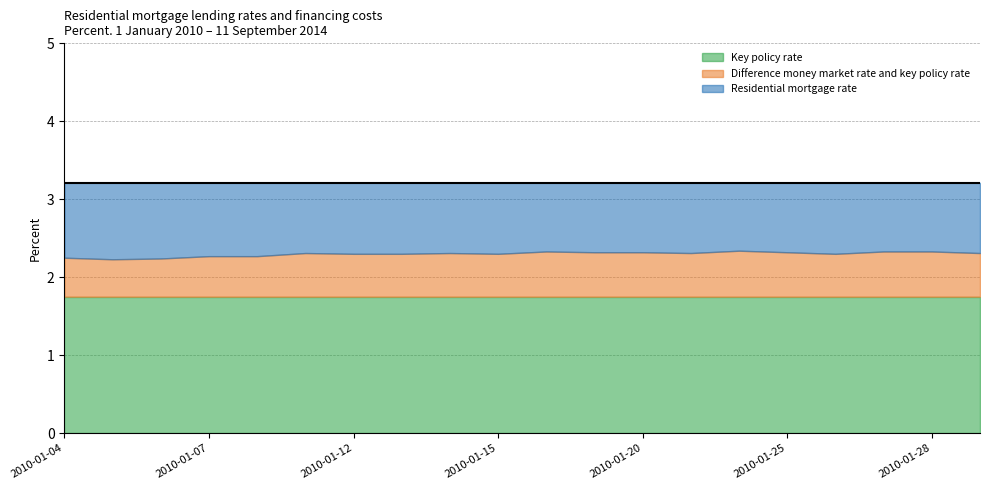

Which series changed the most between 2010-01-13 and 2010-01-28?

Difference money market rate and key policy rate